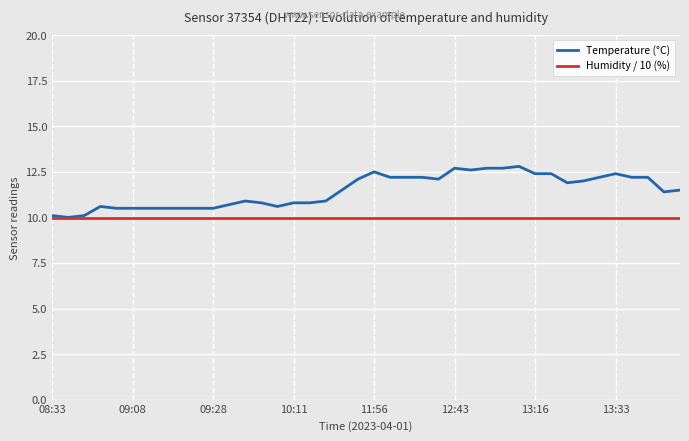

What is the average value of the Humidity / 10 (%) series?

10.0